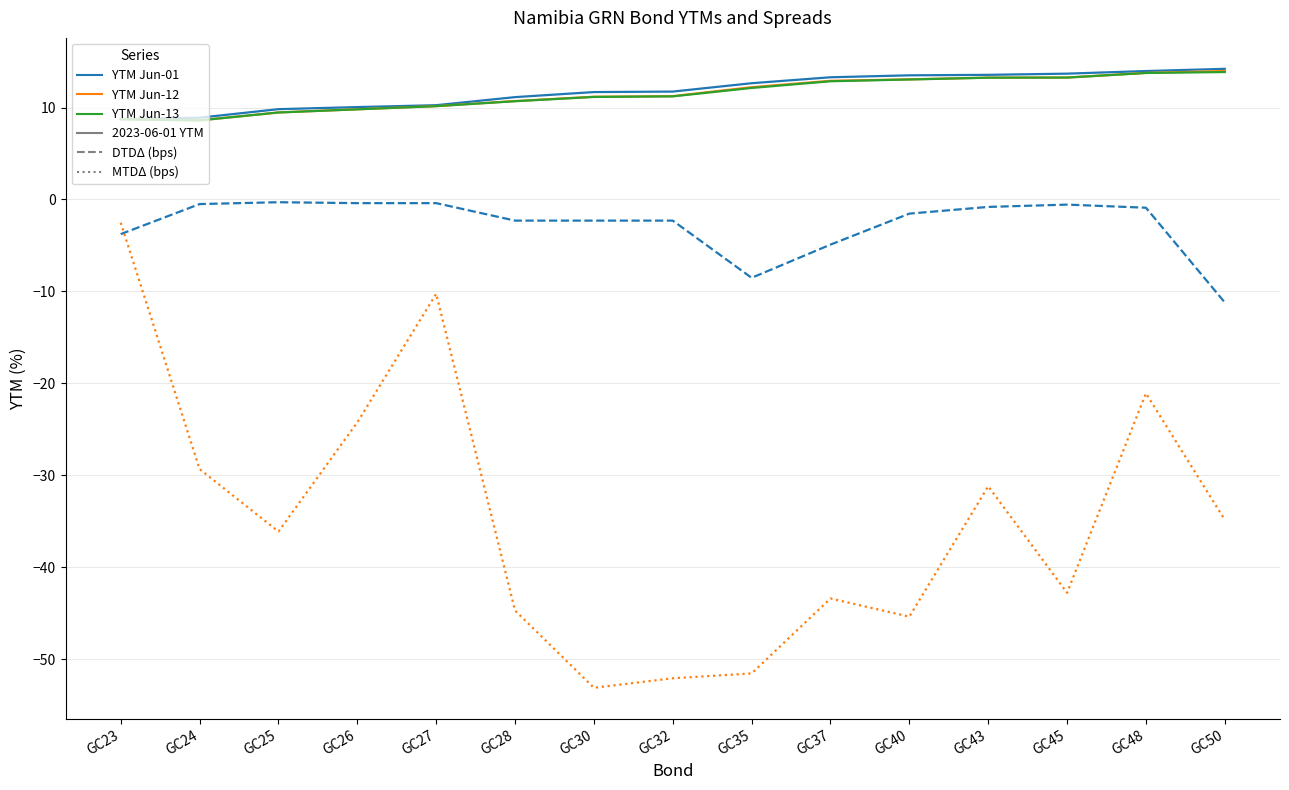

What is the difference between the highest and lowest values at GC30?

64.8